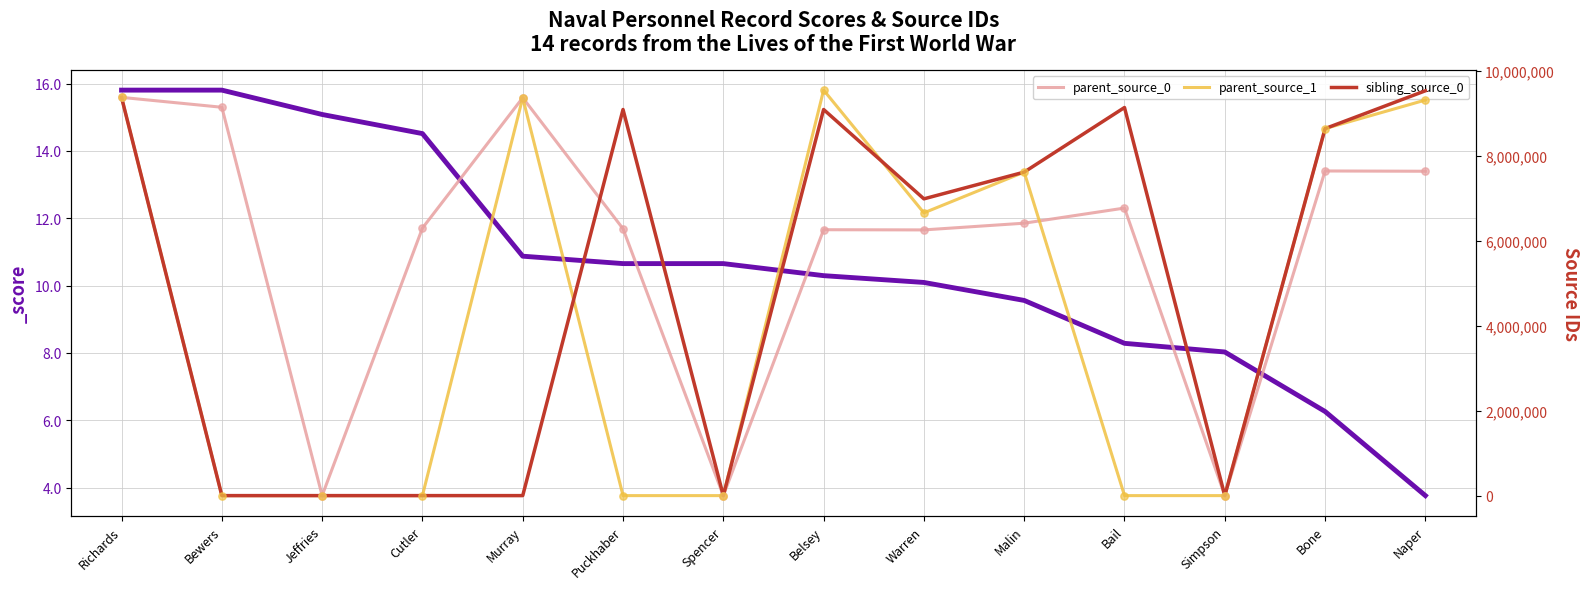

Which series has the largest total across all categories?

parent_source_0